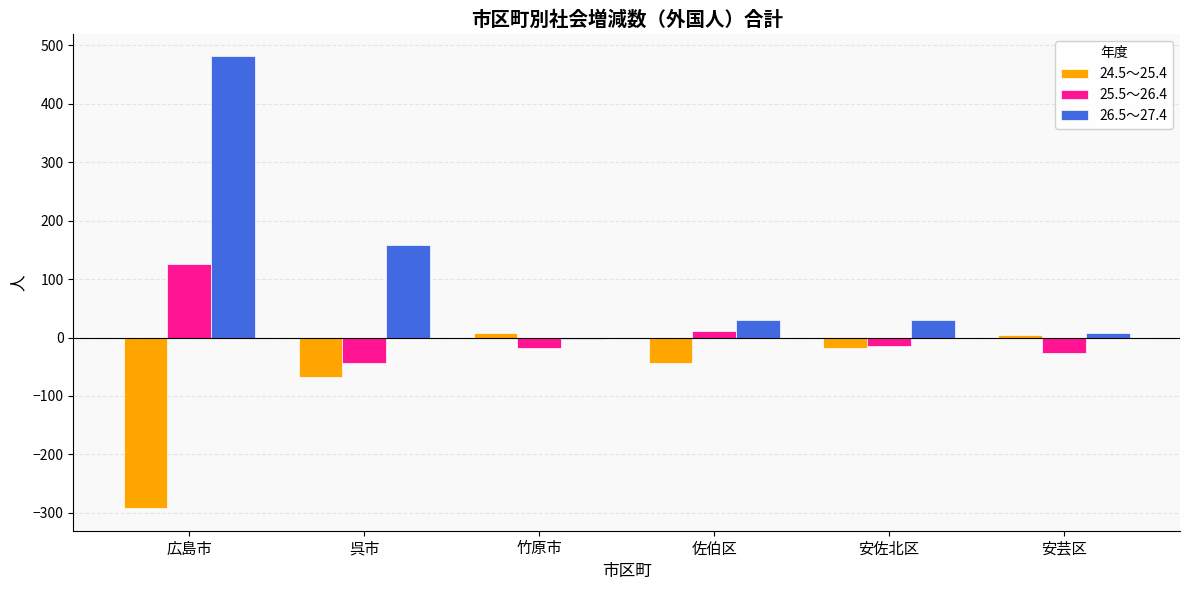

The value of 25.5～26.4 at 竹原市 is -18. True or false?

True